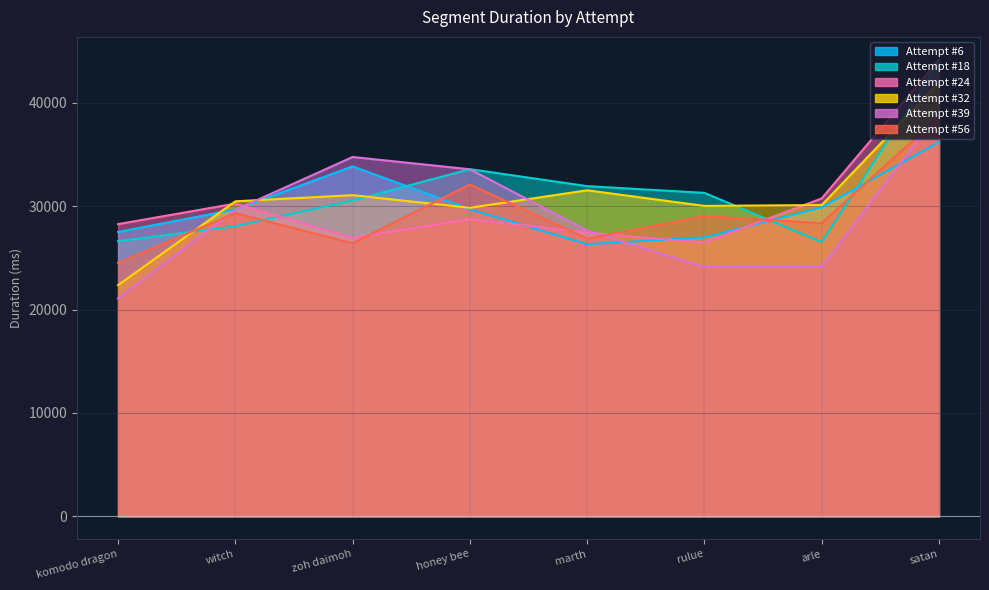

How many distinct data groups are displayed?

6